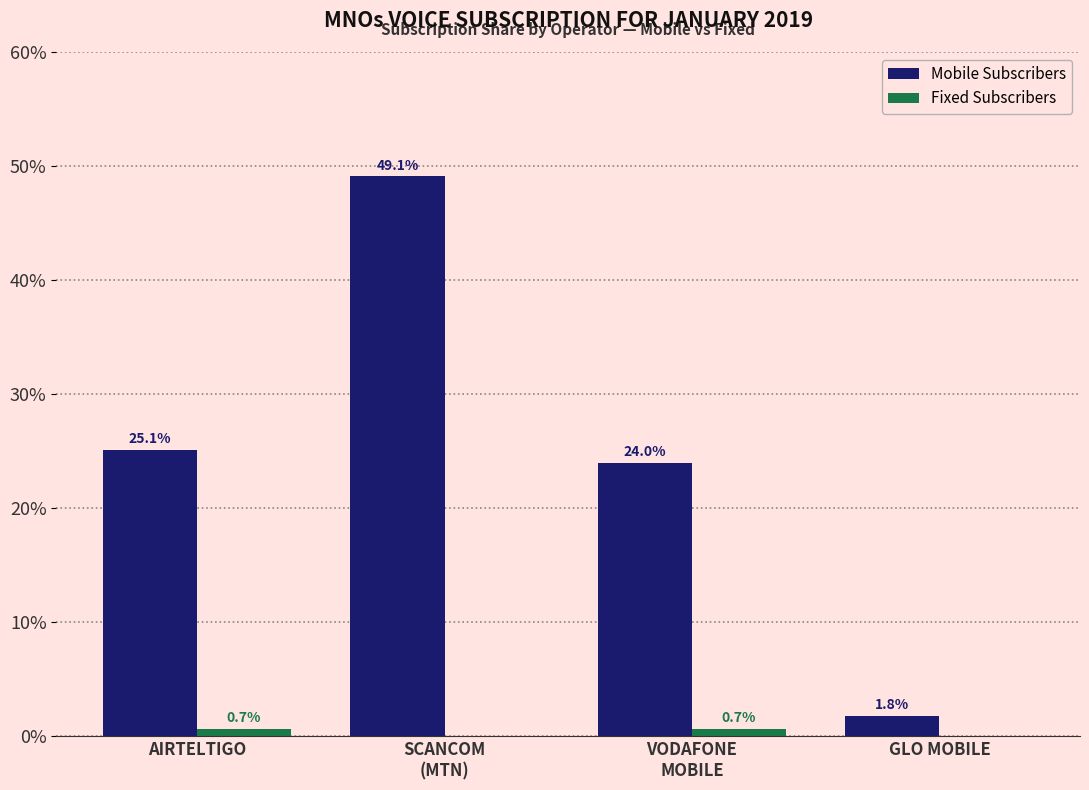

Is the value of Mobile Subscribers at AIRTELTIGO greater than the value of Fixed Subscribers at GLO MOBILE?

Yes